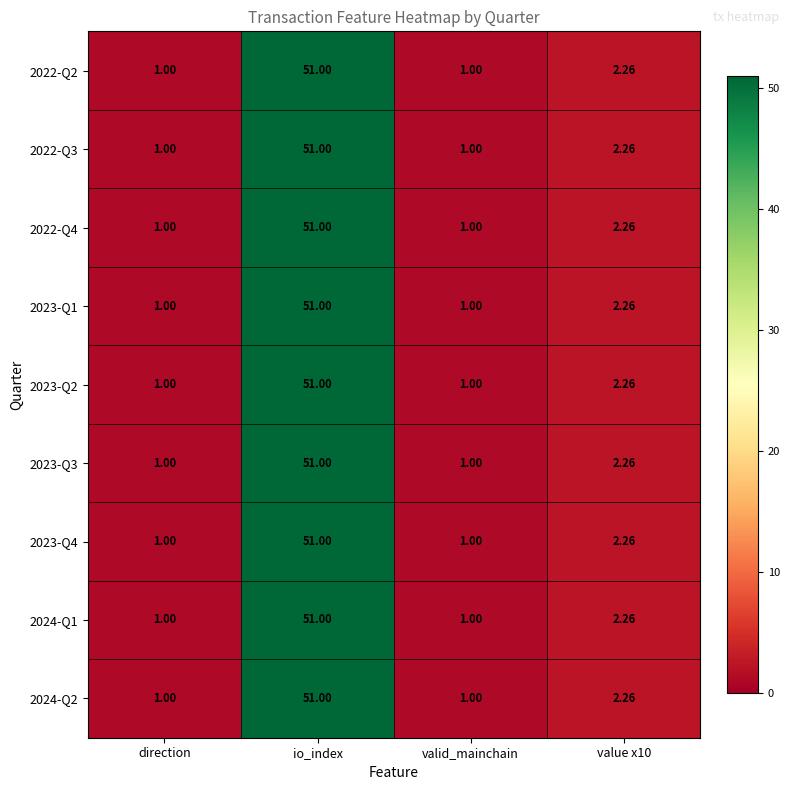

Which category has the highest value across all series?

io_index